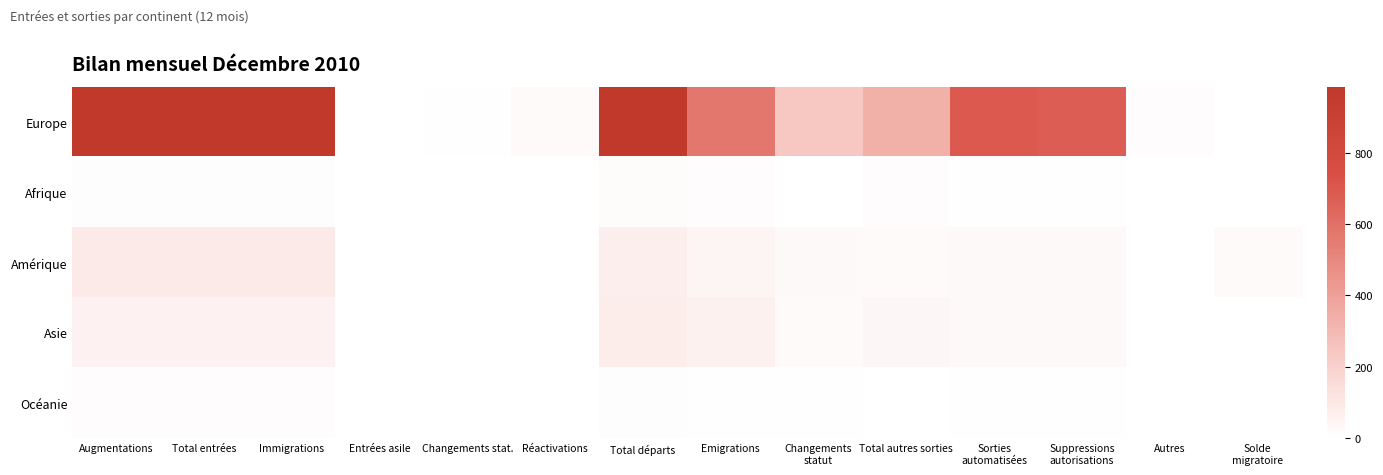

Rank the series by their maximum value, from highest to lowest.

Europe, Amérique, Asie, Afrique, Océanie